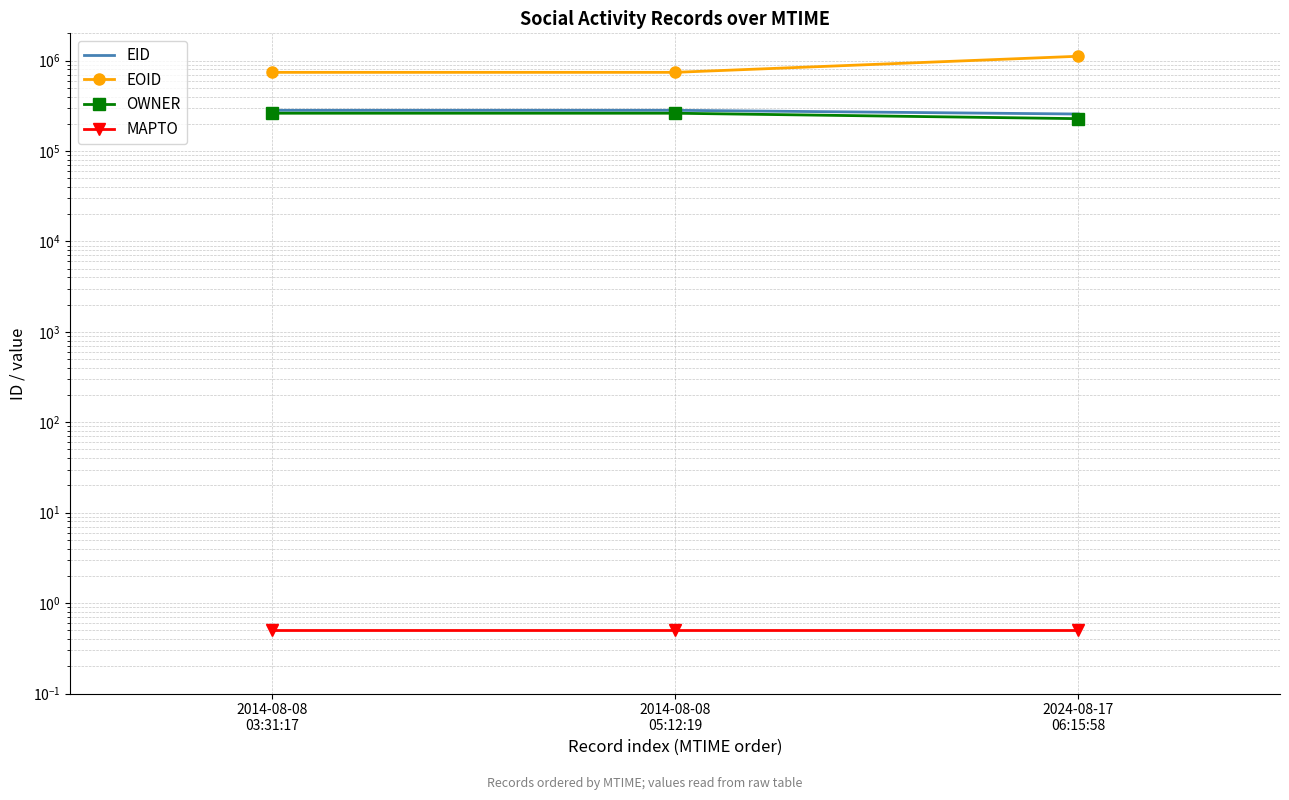

Reading left to right, list all the values displayed in this chart.

EID: 281699.0	281759.0	256284.0
EOID: 740422.0	740512.0	1115812.0
OWNER: 261536.0	261536.0	227695.0
MAPTO: 0.5	0.5	0.5